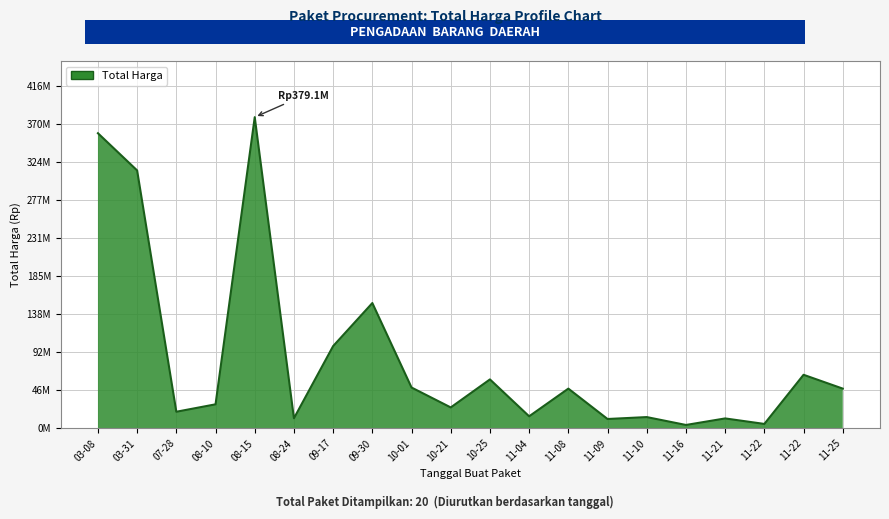

How many distinct data groups are displayed?

1